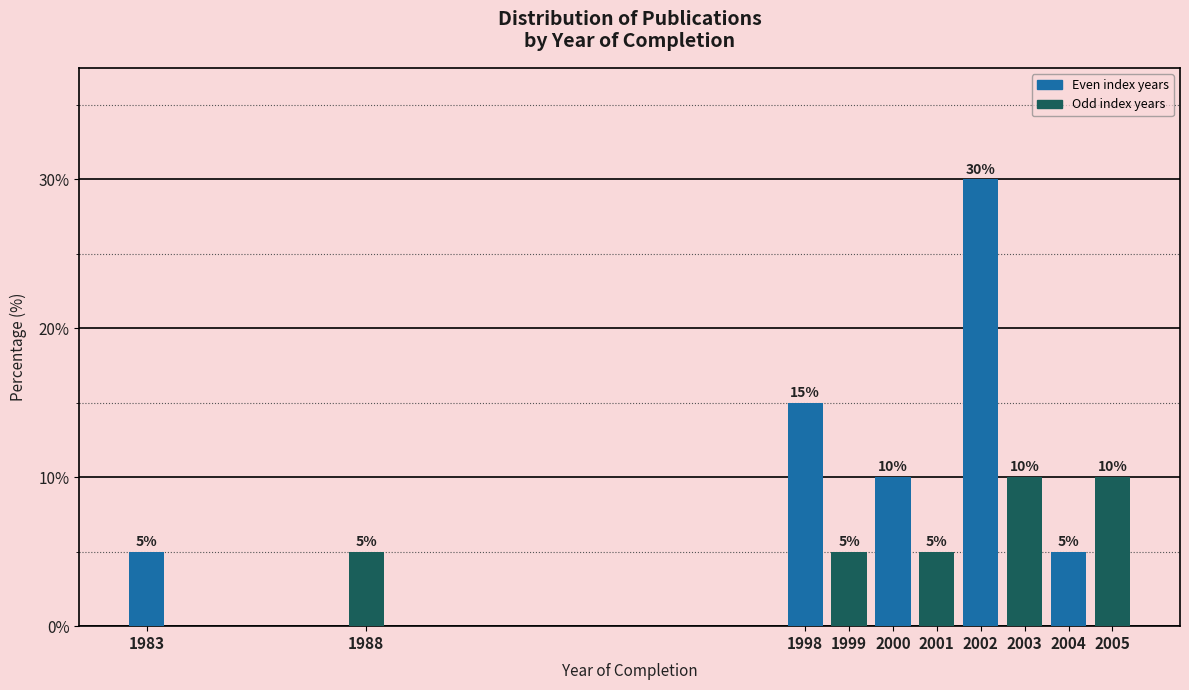

Reading left to right, extract all data points from this chart.

5	5	15	5	10	5	30	10	5	10